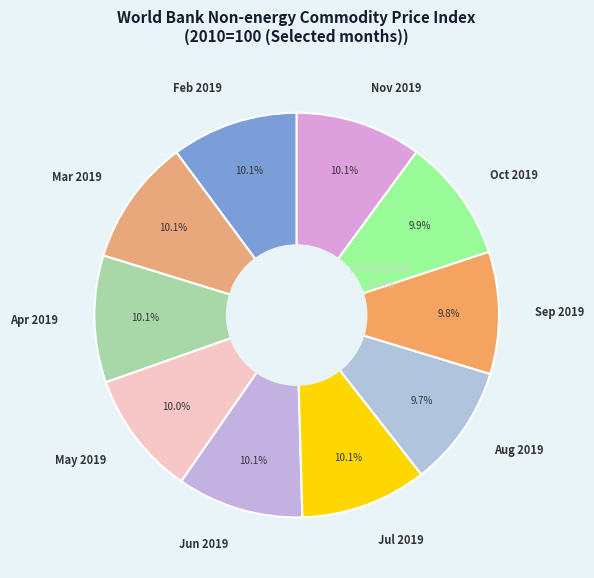

Does any single category account for the majority?

No